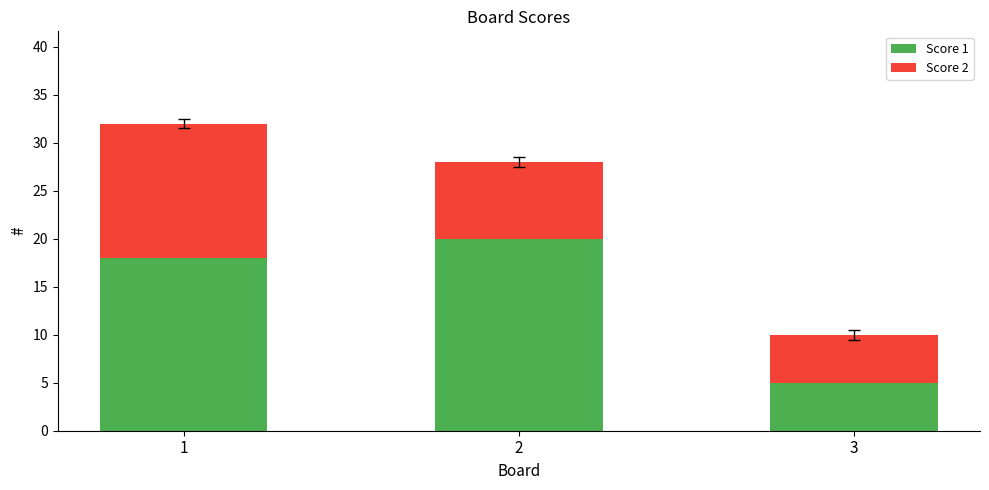

True or false: Score 1 has a value of 27 at 2.

False